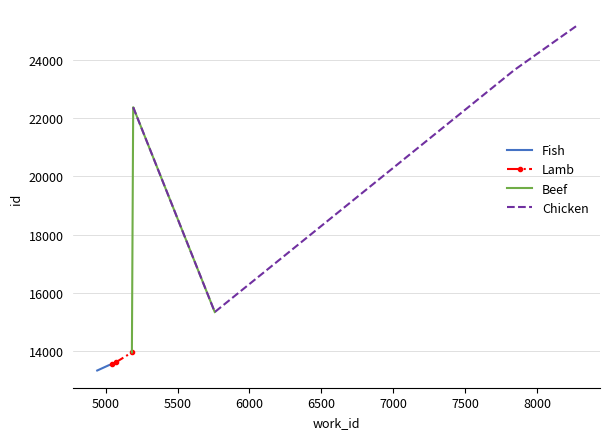

What is the value of the 10th point from the left?

25165